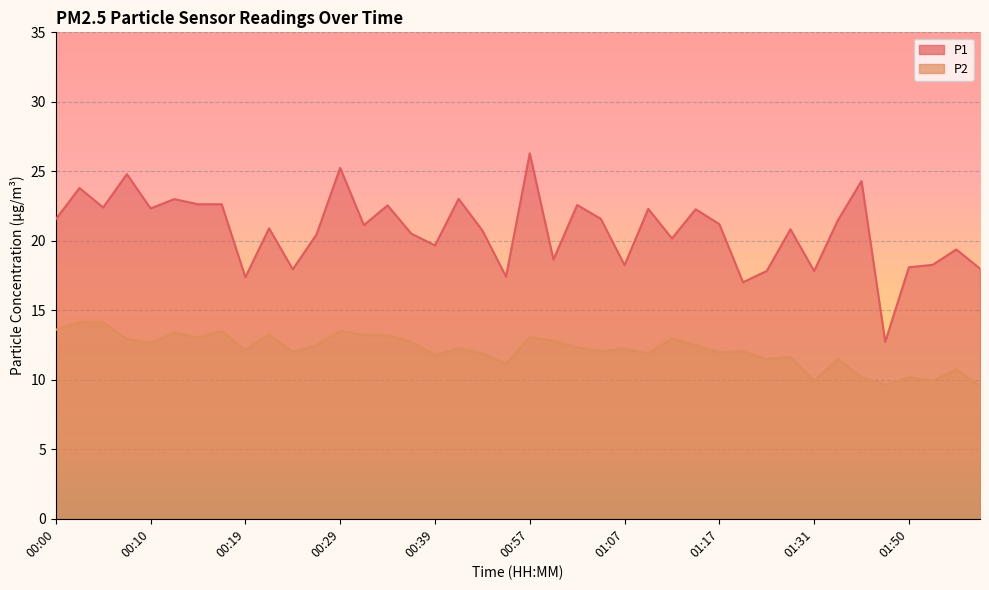

At how many categories does at least one series exceed 10?

40